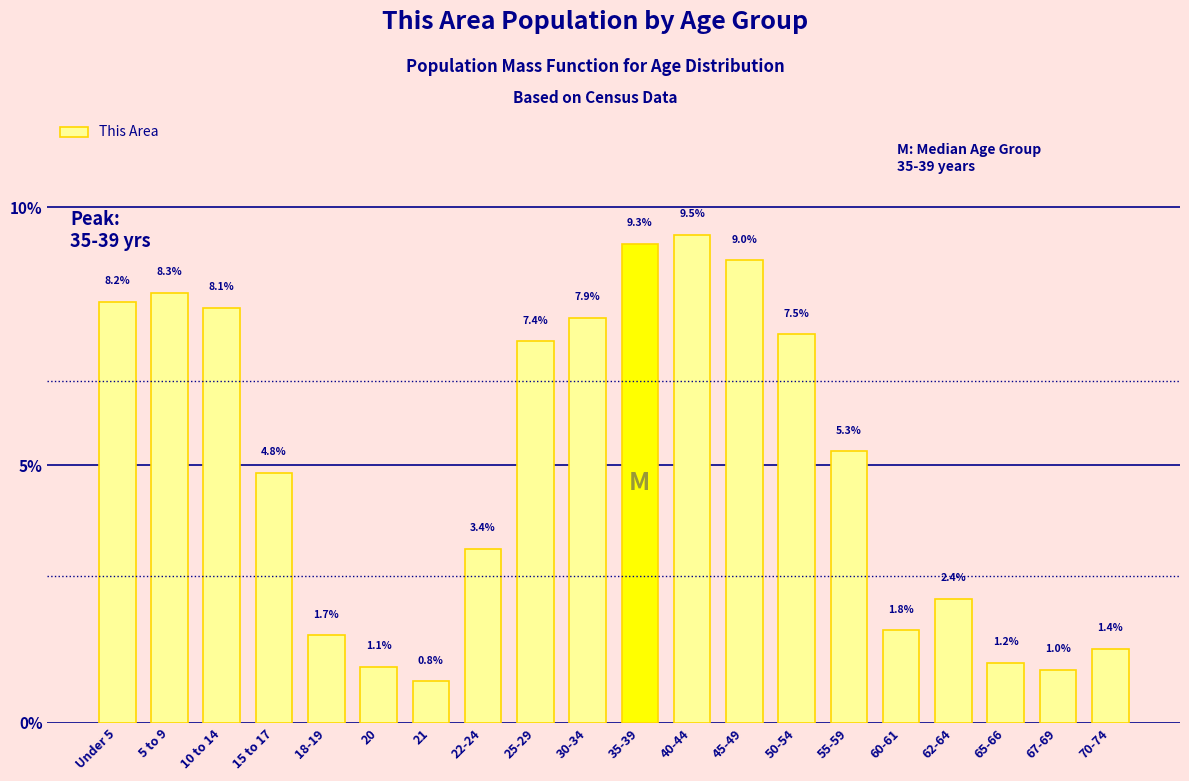

Reading left to right, extract all data points from this chart.

8.2	8.3	8.1	4.8	1.7	1.1	0.8	3.4	7.4	7.9	9.3	9.5	9.0	7.5	5.3	1.8	2.4	1.2	1.0	1.4